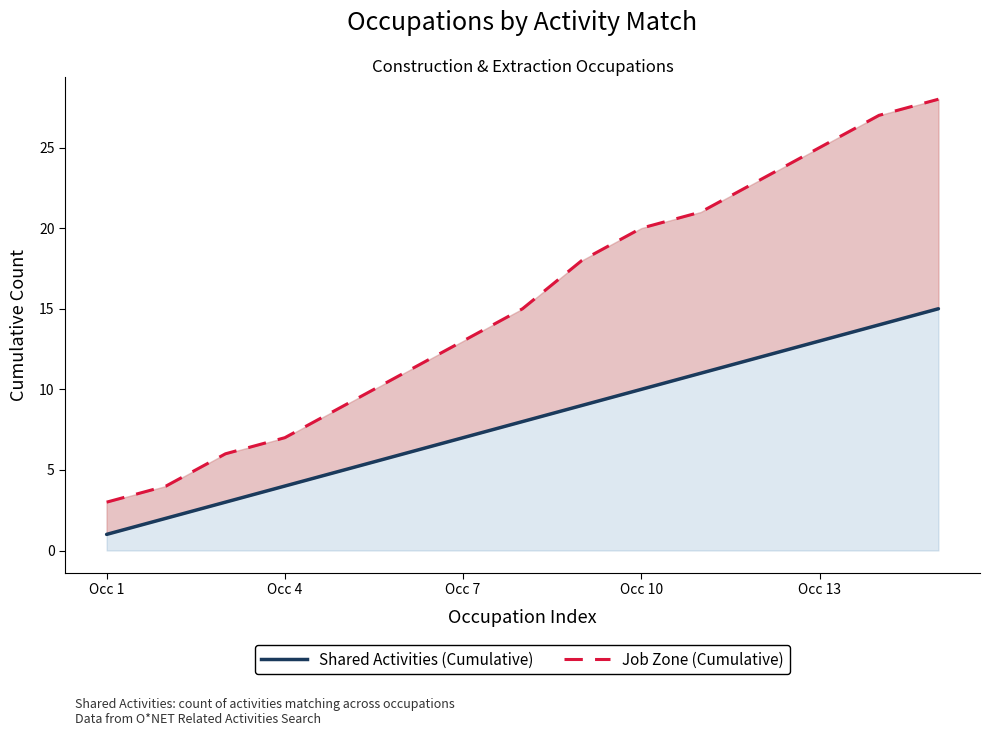

Which category has the lowest value across all series?

Occ 1